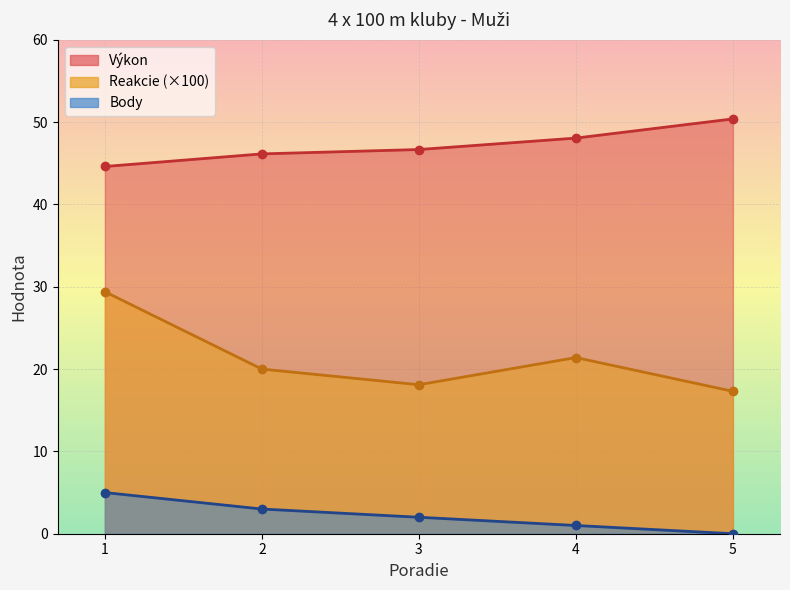

The Výkon series shows 66.4 at 2. True or false?

False